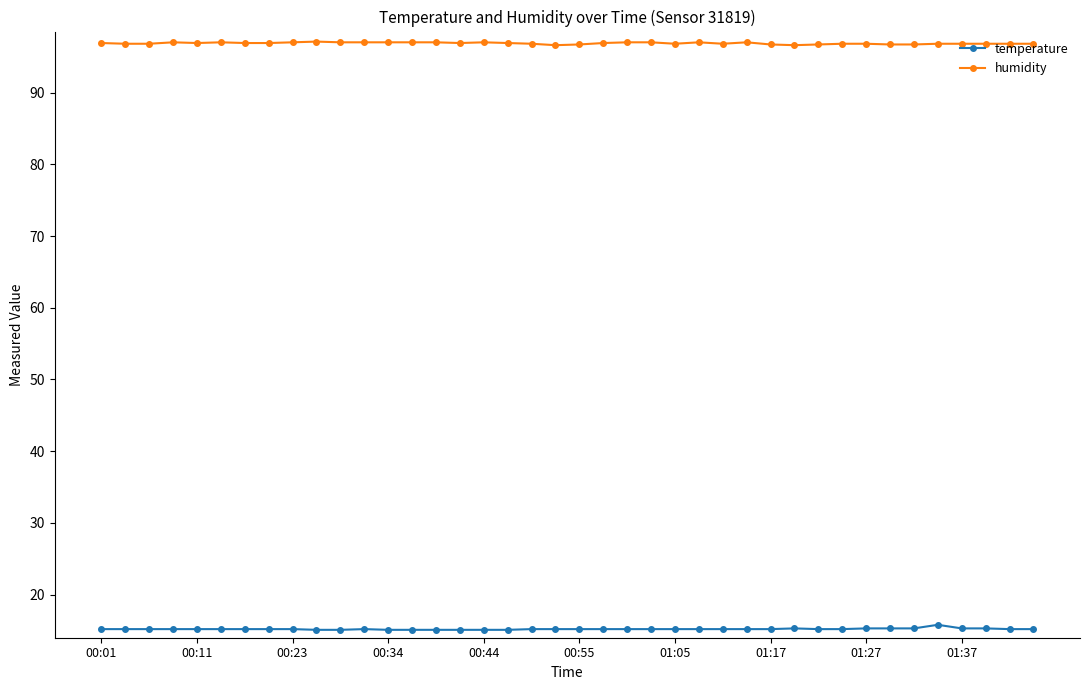

True or false: humidity and temperature intersect in this chart.

False